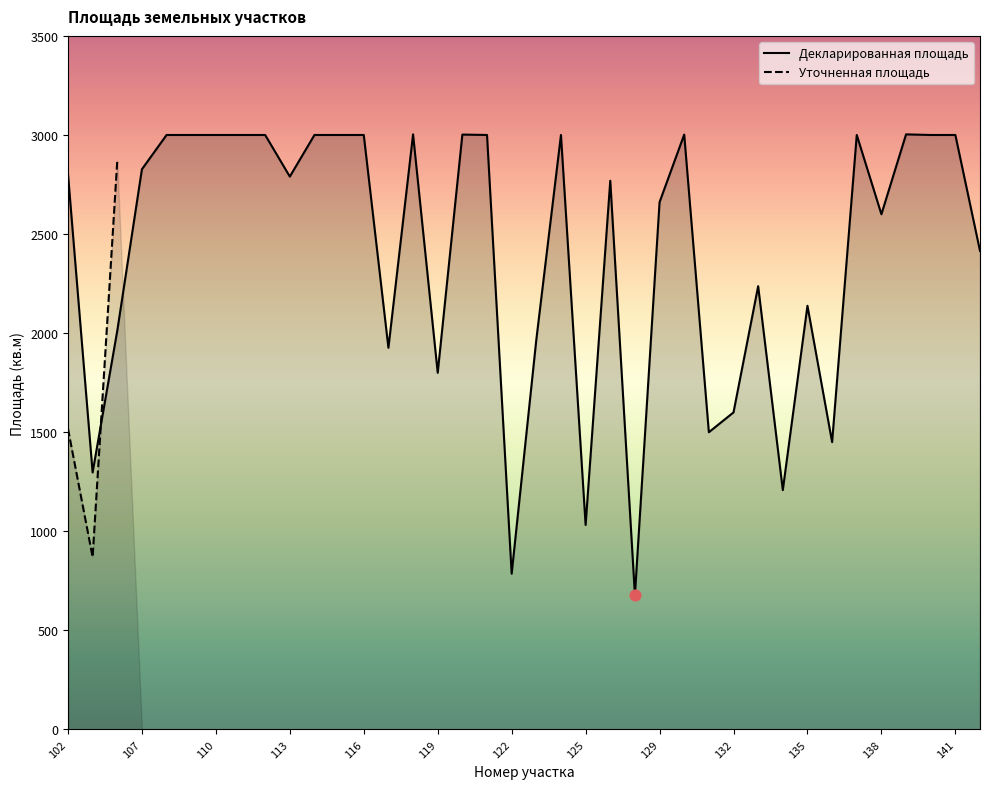

What is the ratio of the value at 121 to the value at 118?

1.0